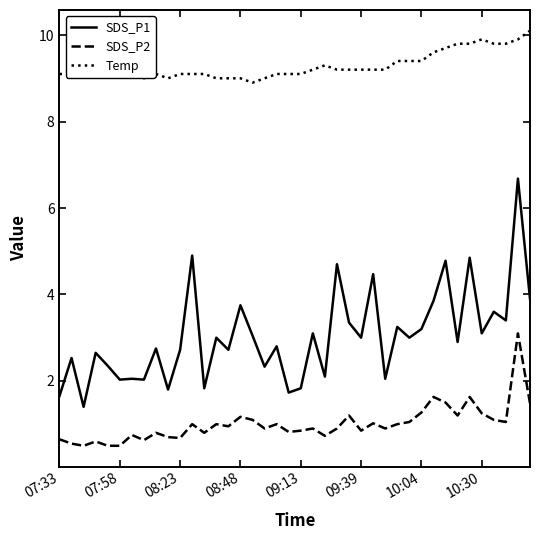

In SDS_P1, how many points are lower than both neighbors (excluding endpoints)?

15